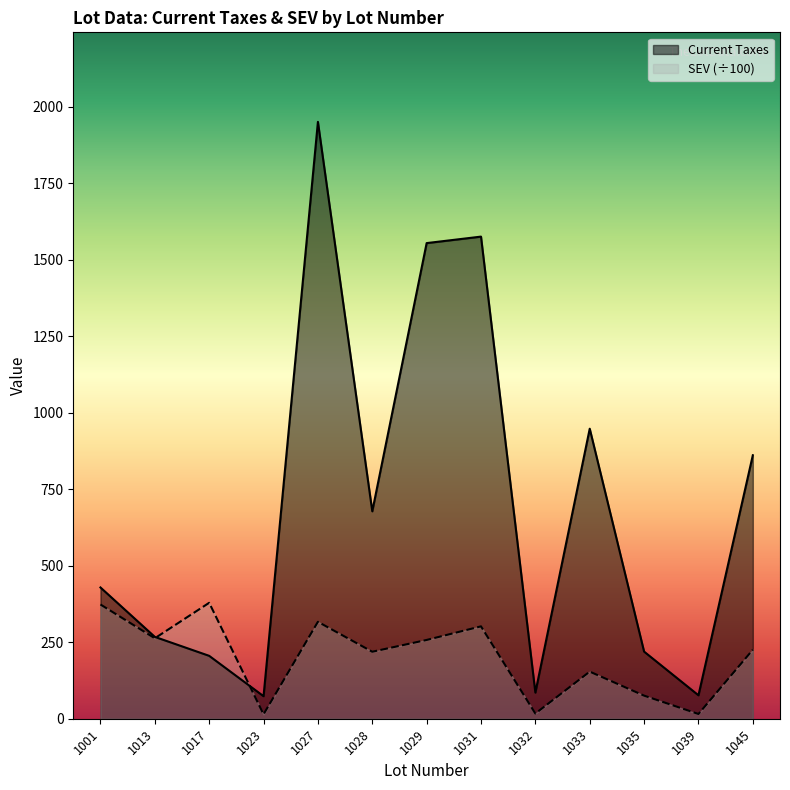

Reading left to right, list all the values displayed in this chart.

Current Taxes: 429.1	267.6	205.6	73.7	1951.3	678.1	1554.9	1576.1	85.5	948.1	219.4	76.7	861.4
SEV: 373.5	263.0	379.0	14.5	316.9	219.0	257.5	302.0	17.0	154.0	75.5	15.5	225.5